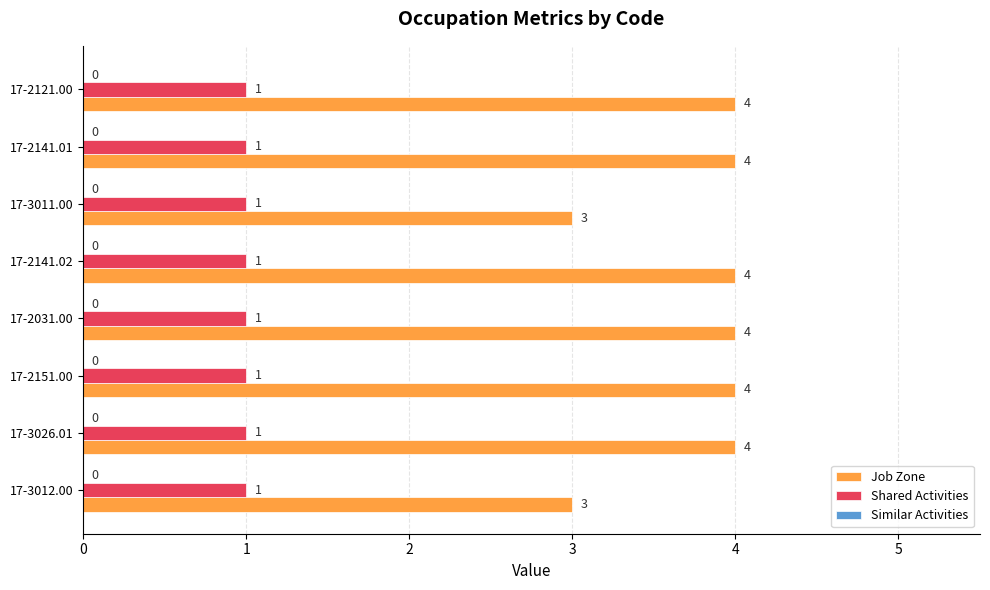

What is the sum of all Job Zone values?

30